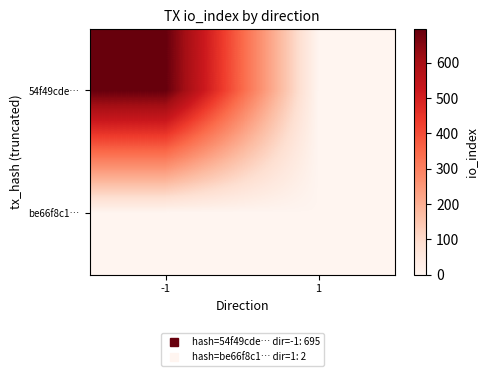

What is the difference between the highest and lowest values at -1?

695